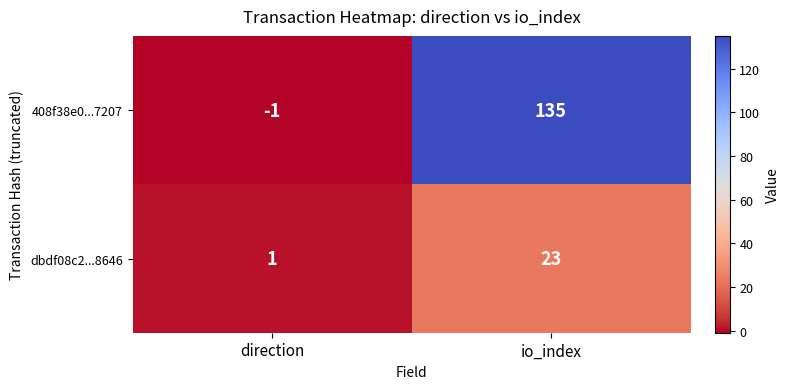

List the series in order of their overall mean, highest first.

408f38e0...7207, dbdf08c2...8646